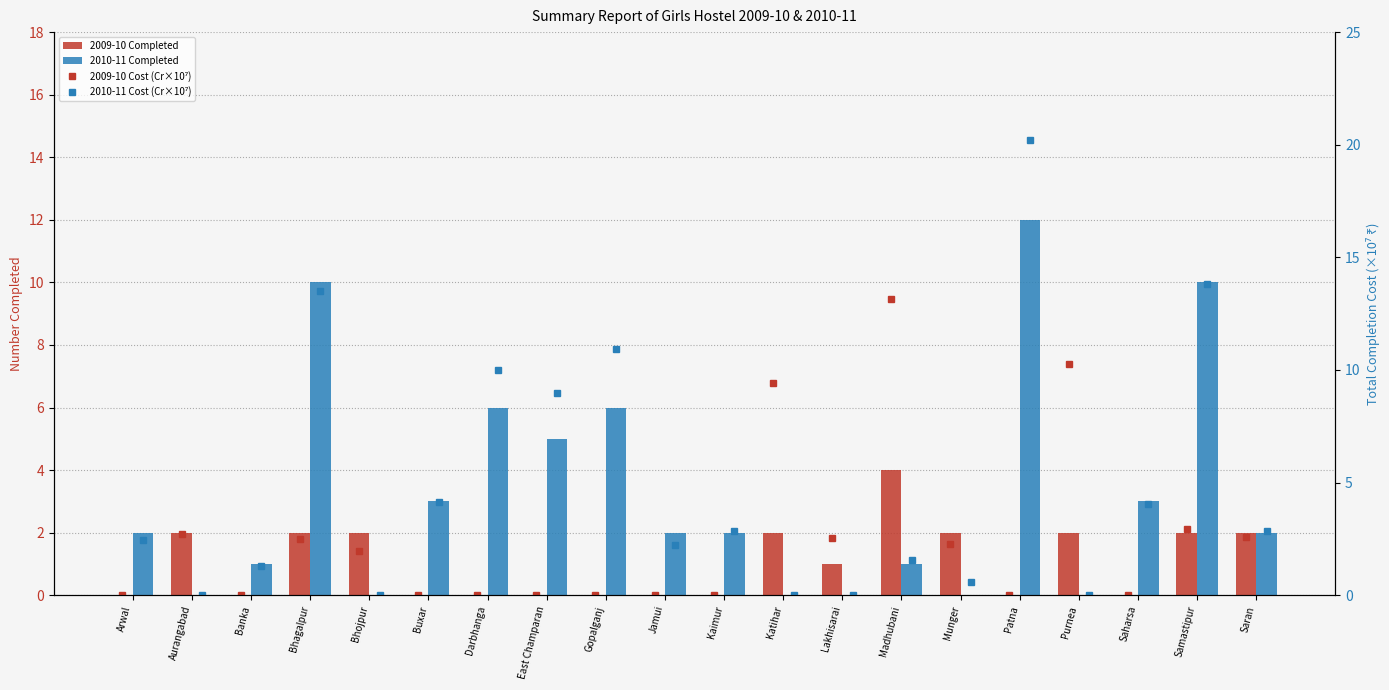

What is the label of the 15th bar from the left?

Munger